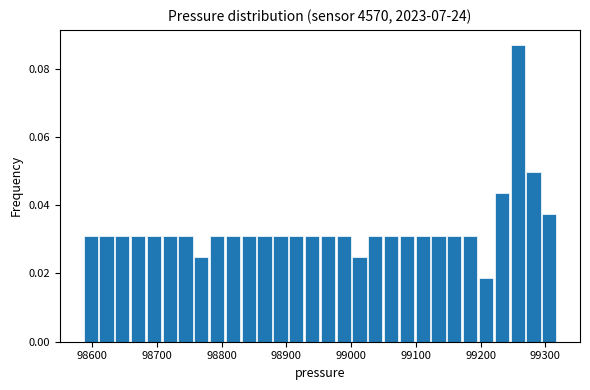

Read against the x-axis, roughly where is the centre of the tallest bar?

99260